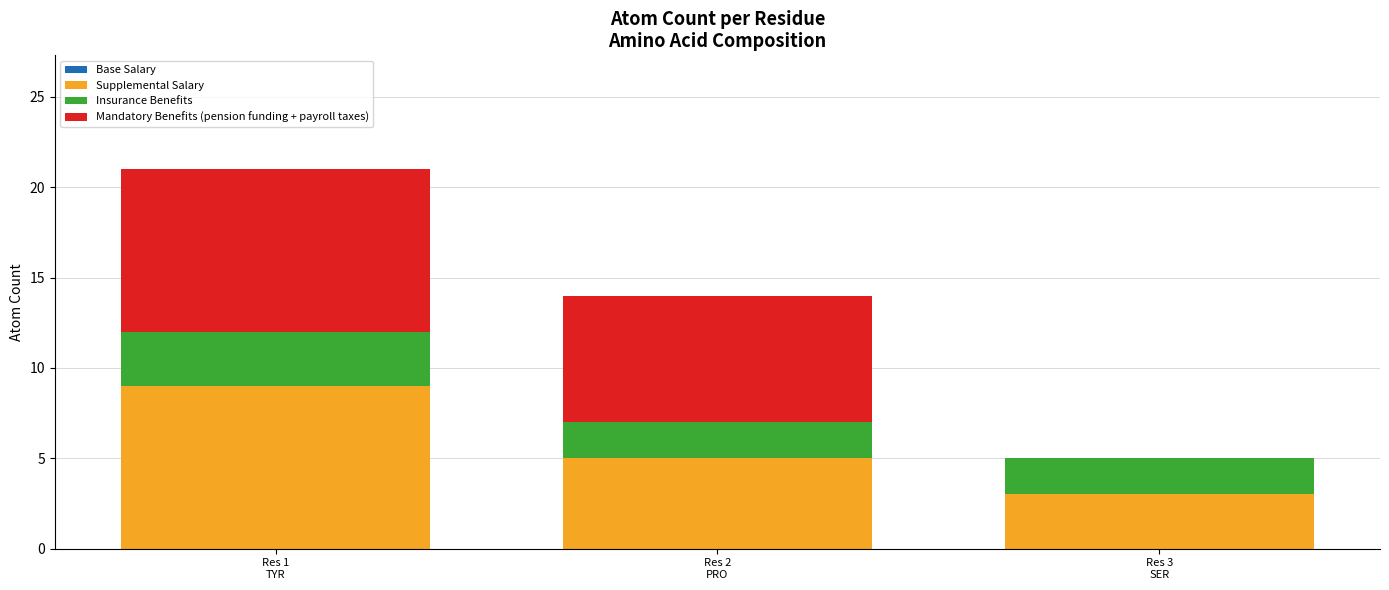

What is the highest value of the Supplemental Salary series?

9